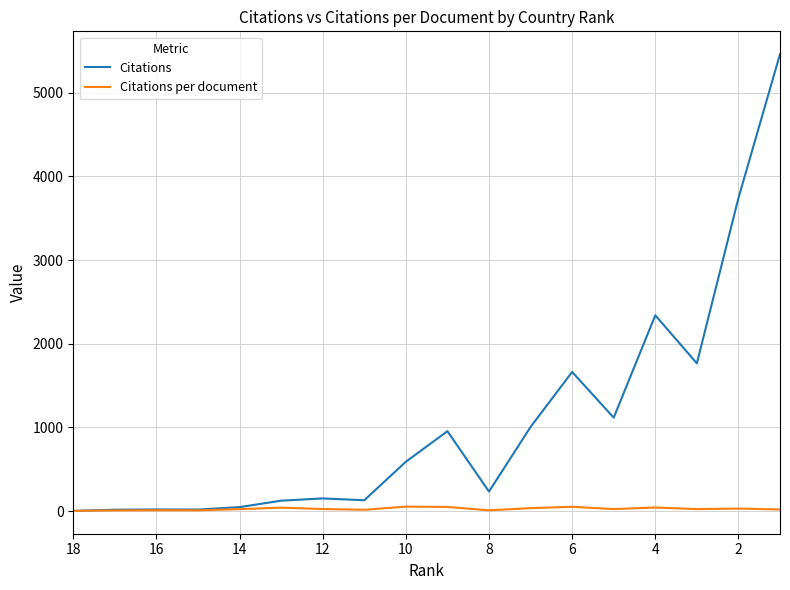

What is the maximum value for Citations per document?

53.6